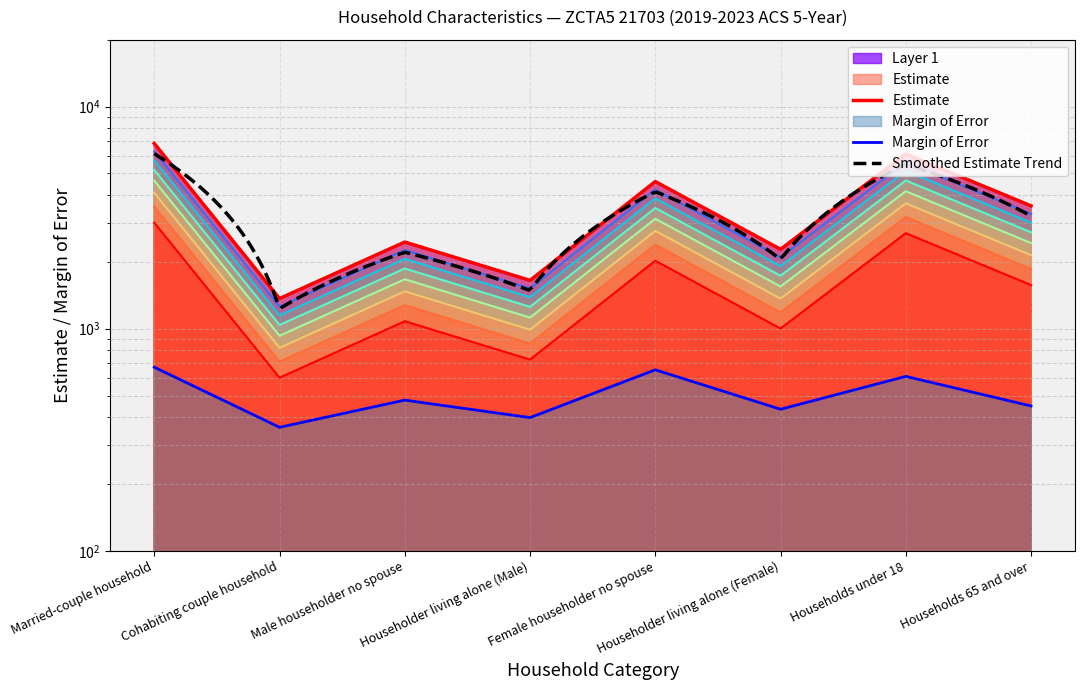

What is the difference between the maximum and second lowest values in the Estimate series?

5167.0